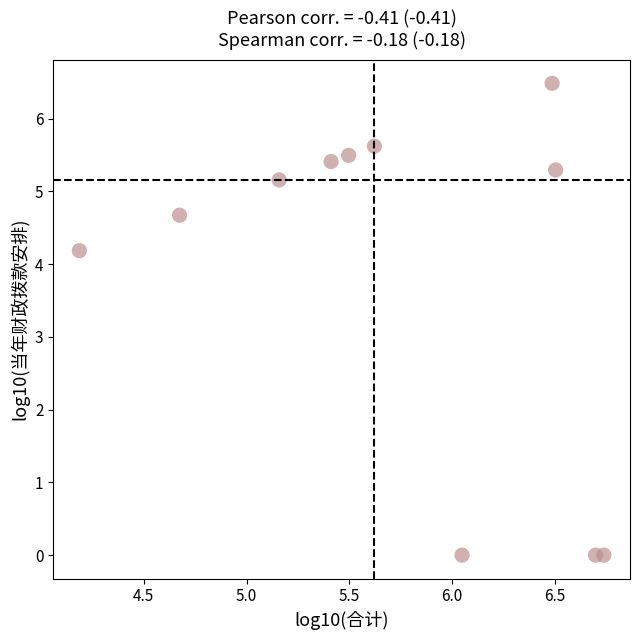

What Y value in the scatter plot is closest to 3?

4.2